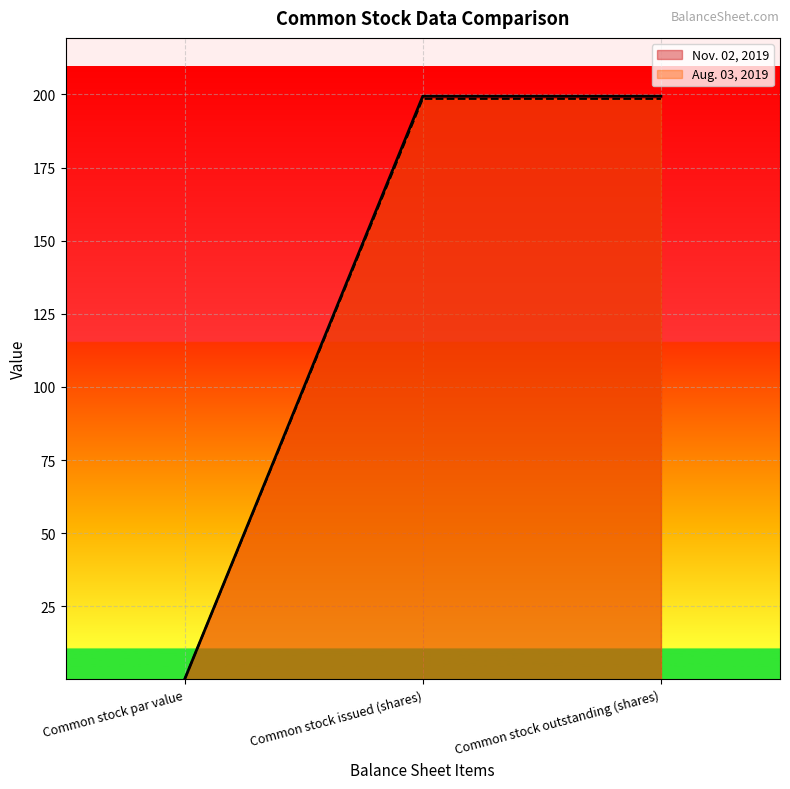

At Common stock par value, list the series in order from smallest to largest.

Nov. 02, 2019, Aug. 03, 2019